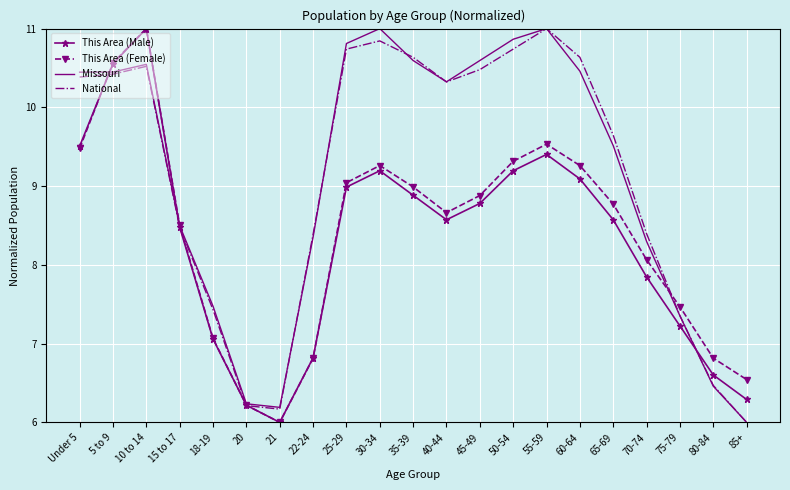

The National series shows 15.6 at 65-69. True or false?

False